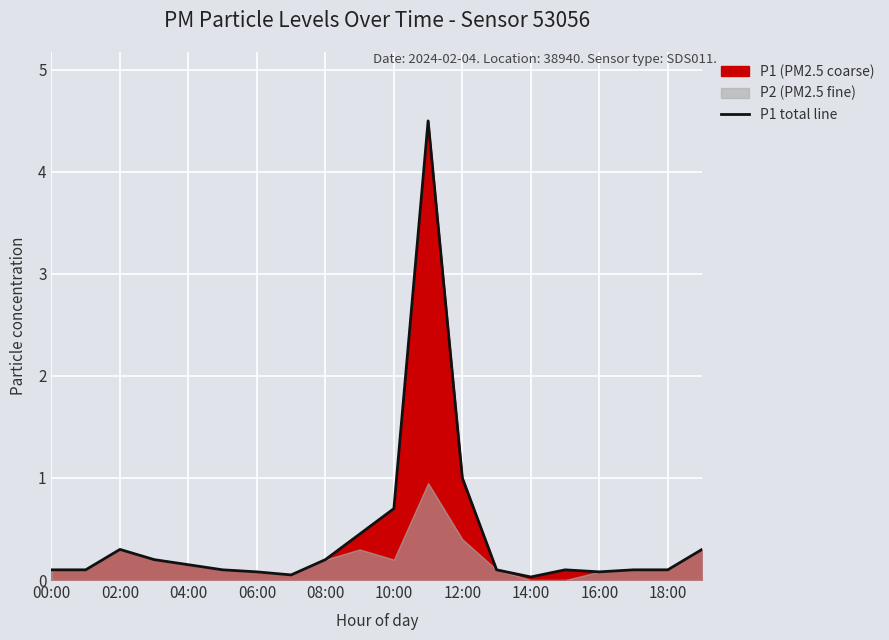

The P1 total line series shows 1.4 at 12:00. True or false?

False